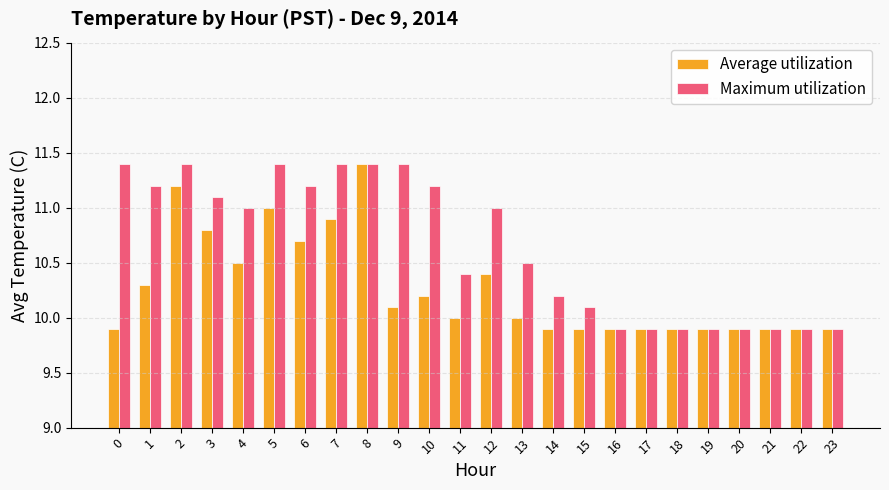

Is the value of Average utilization at 11 greater than the value of Maximum utilization at 19?

Yes